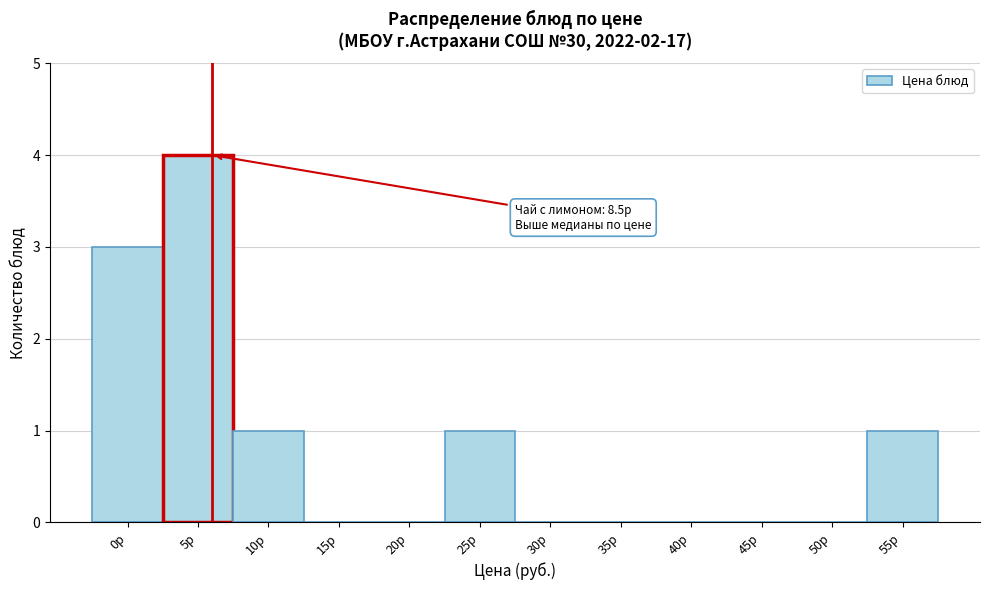

Reading left to right, transcribe all the data shown in this chart.

0р=3	5р=4	10р=1	15р=0	20р=0	25р=1	30р=0	35р=0	40р=0	45р=0	50р=0	55р=1